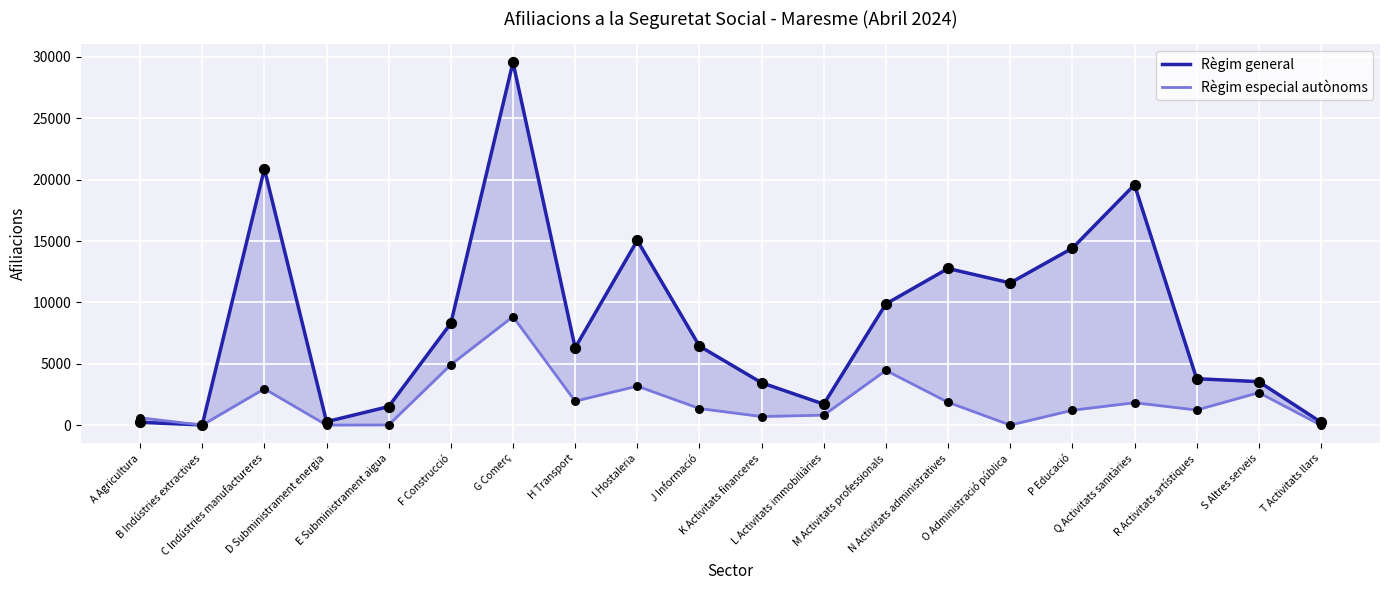

Is the value of Règim especial autònoms at D Subministrament energia greater than the value of Règim general at E Subministrament aigua?

No